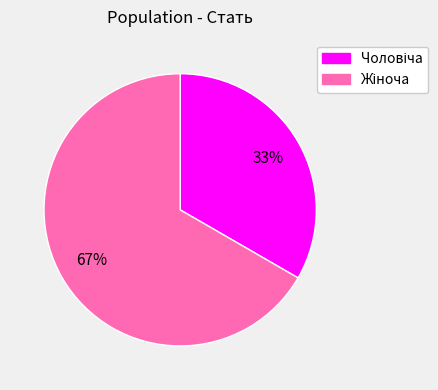

Does any single category account for the majority?

Yes